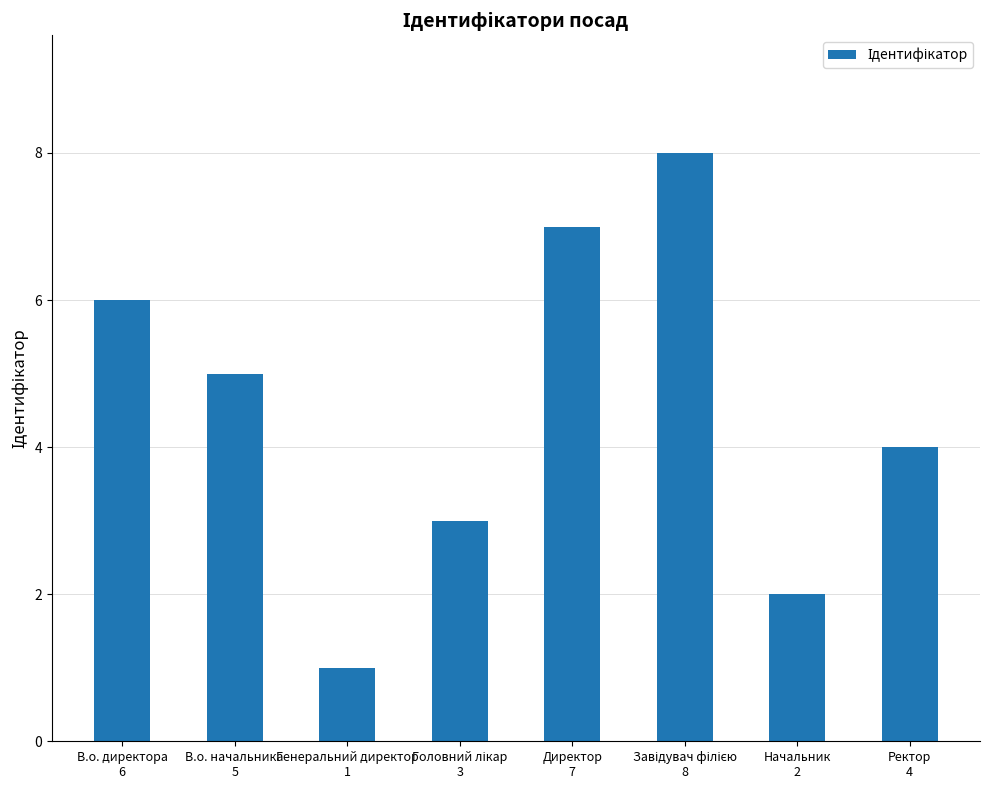

What is the minimum value shown in the chart?

1